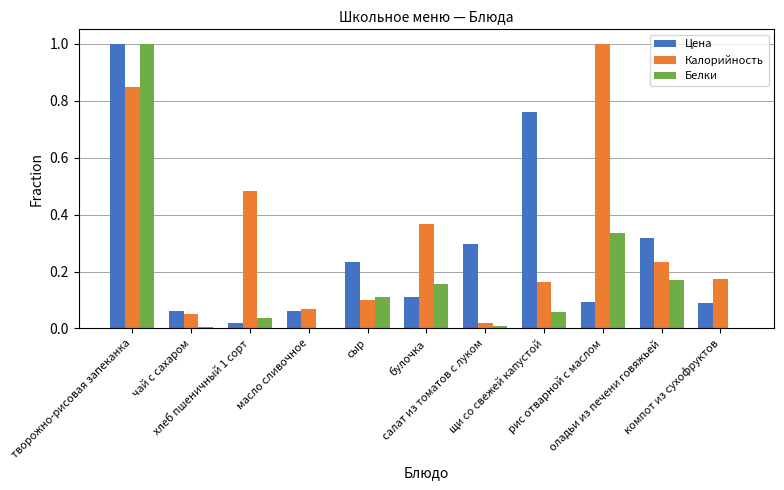

Which series has the largest total across all categories?

Калорийность